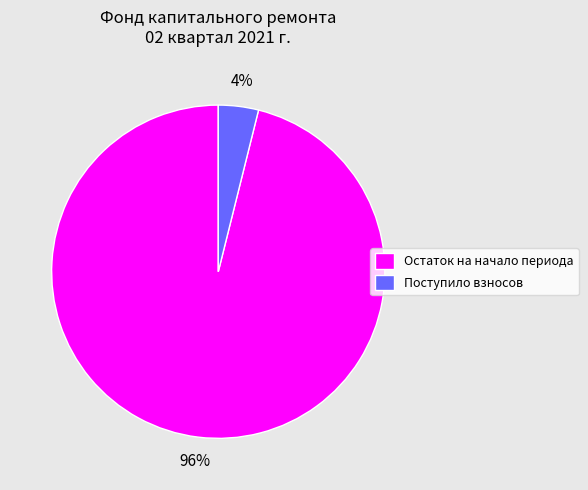

To the nearest percent, what percentage of the pie is Поступило взносов?

4%